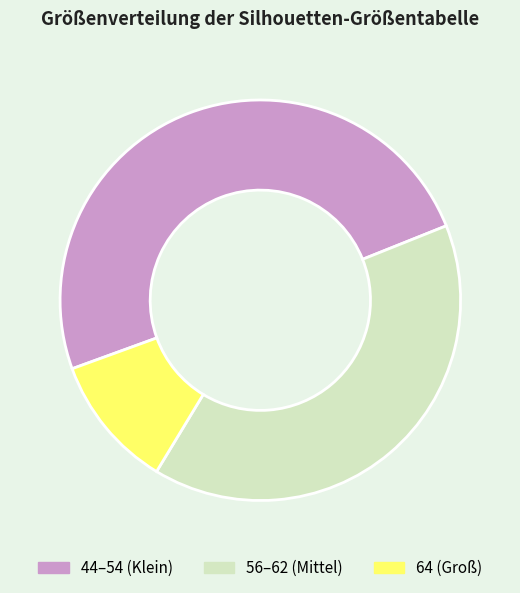

Does any single category account for the majority?

No